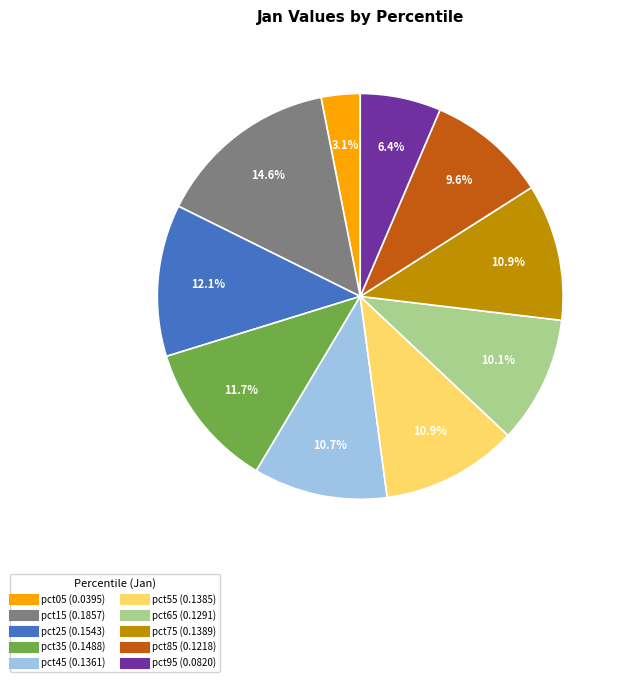

Do pct85 (0.1218) and pct55 (0.1385) together represent more than half of the pie?

No